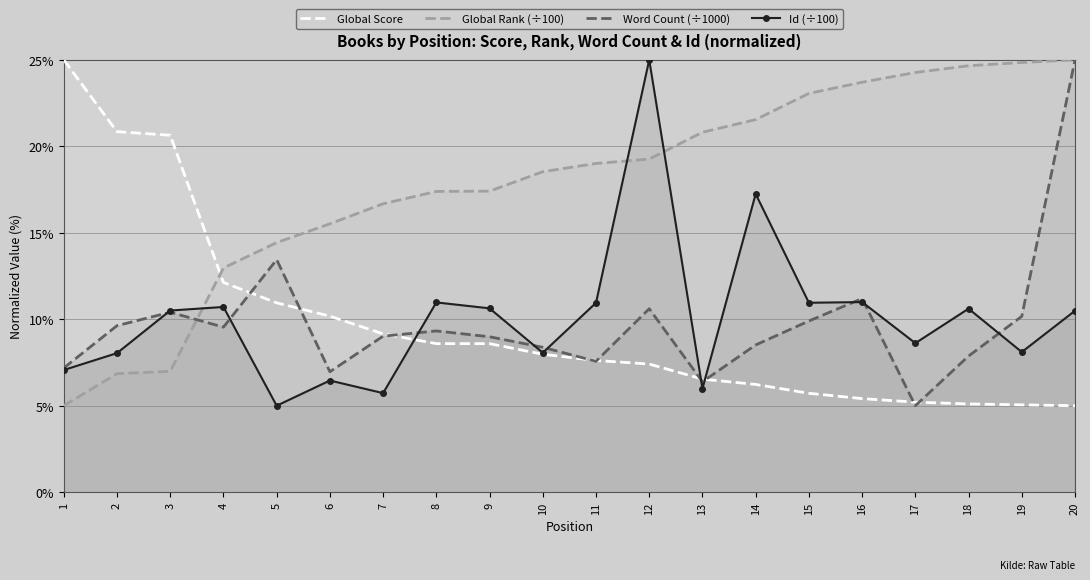

List the series in order of their peak value, highest first.

Global Score, Global Rank (÷100), Word Count (÷1000), Id (÷100)